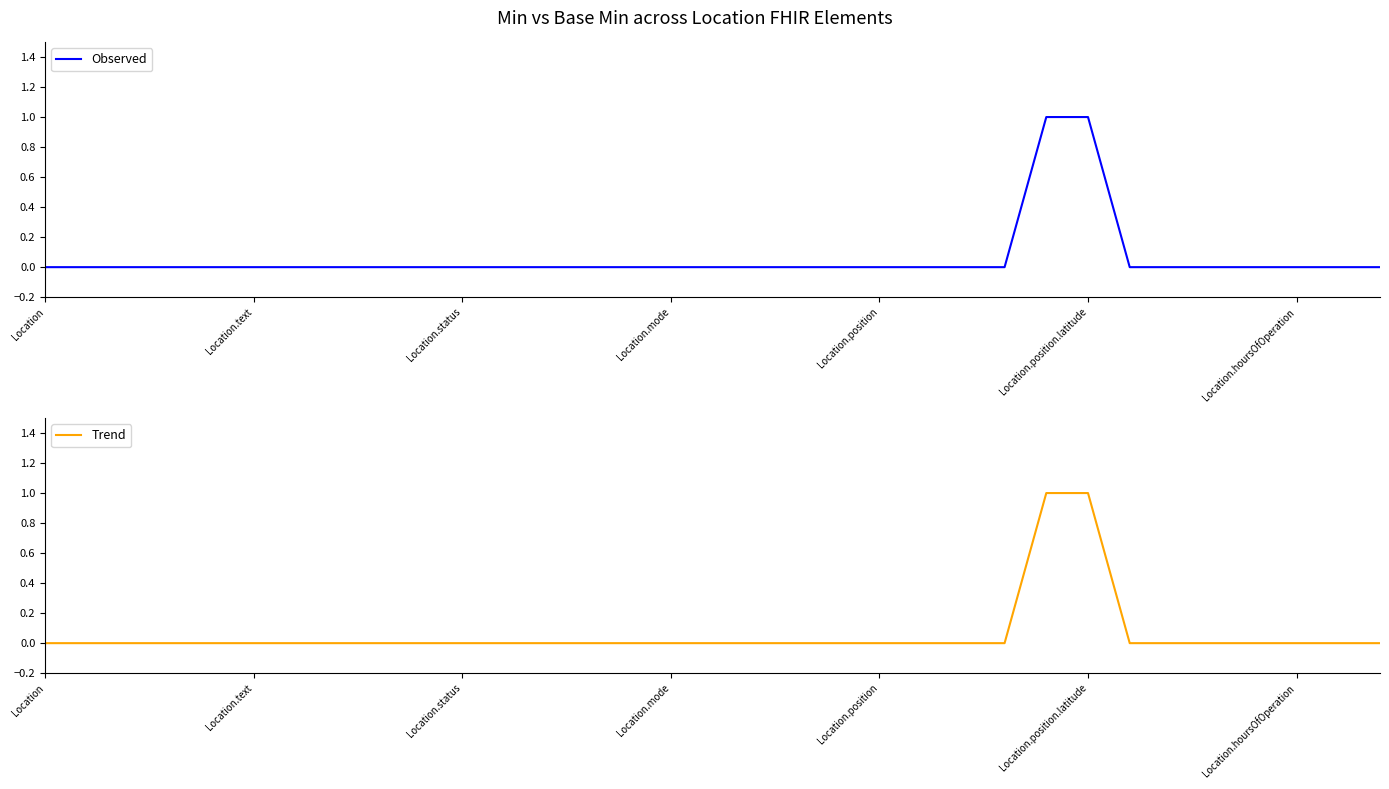

True or false: Observed has more than 0 interior local peaks.

False